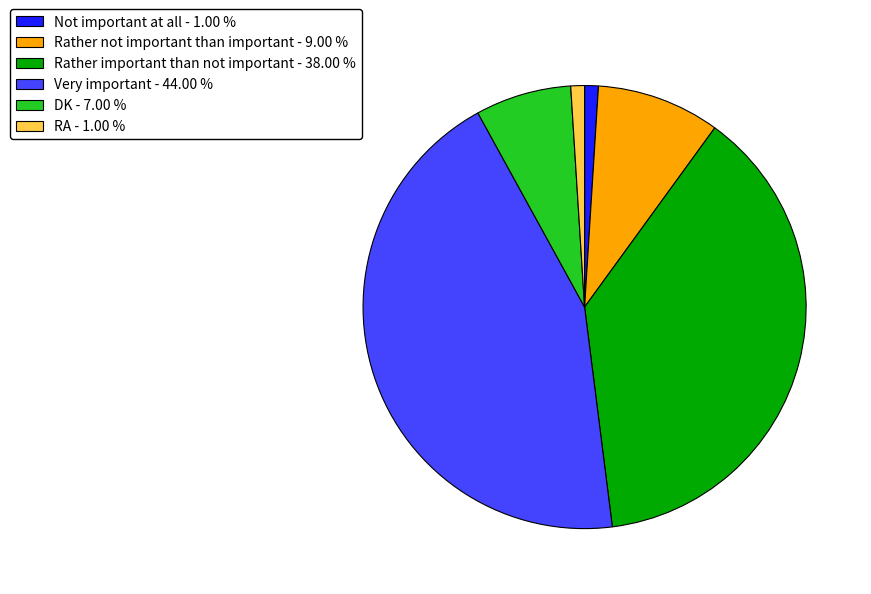

Between Not important at all and Rather not important than important, which is larger?

Rather not important than important